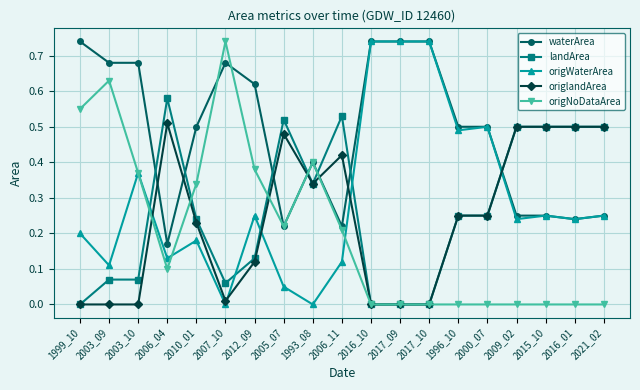

Count the number of data series in this chart.

5